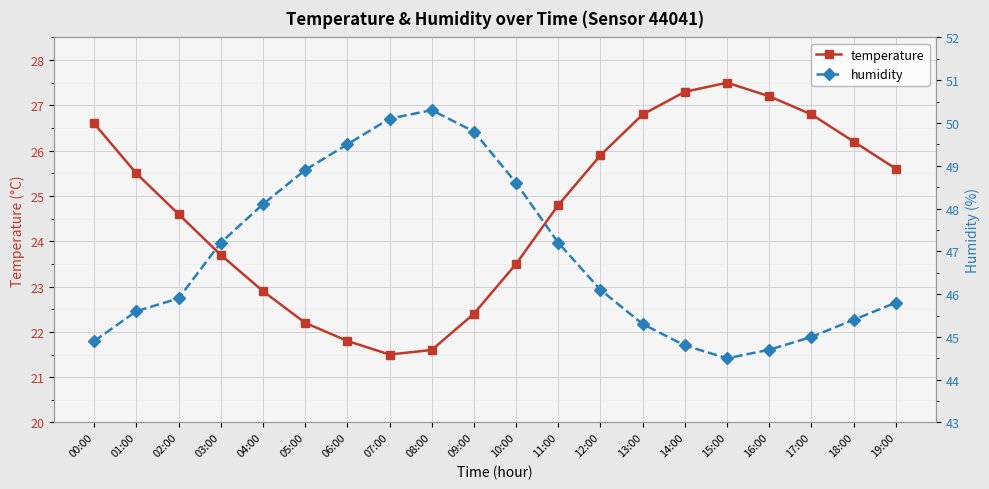

Rank the categories by temperature value from lowest to highest.

07:00, 08:00, 06:00, 05:00, 09:00, 04:00, 10:00, 03:00, 02:00, 11:00, 01:00, 19:00, 12:00, 18:00, 00:00, 13:00, 17:00, 16:00, 14:00, 15:00